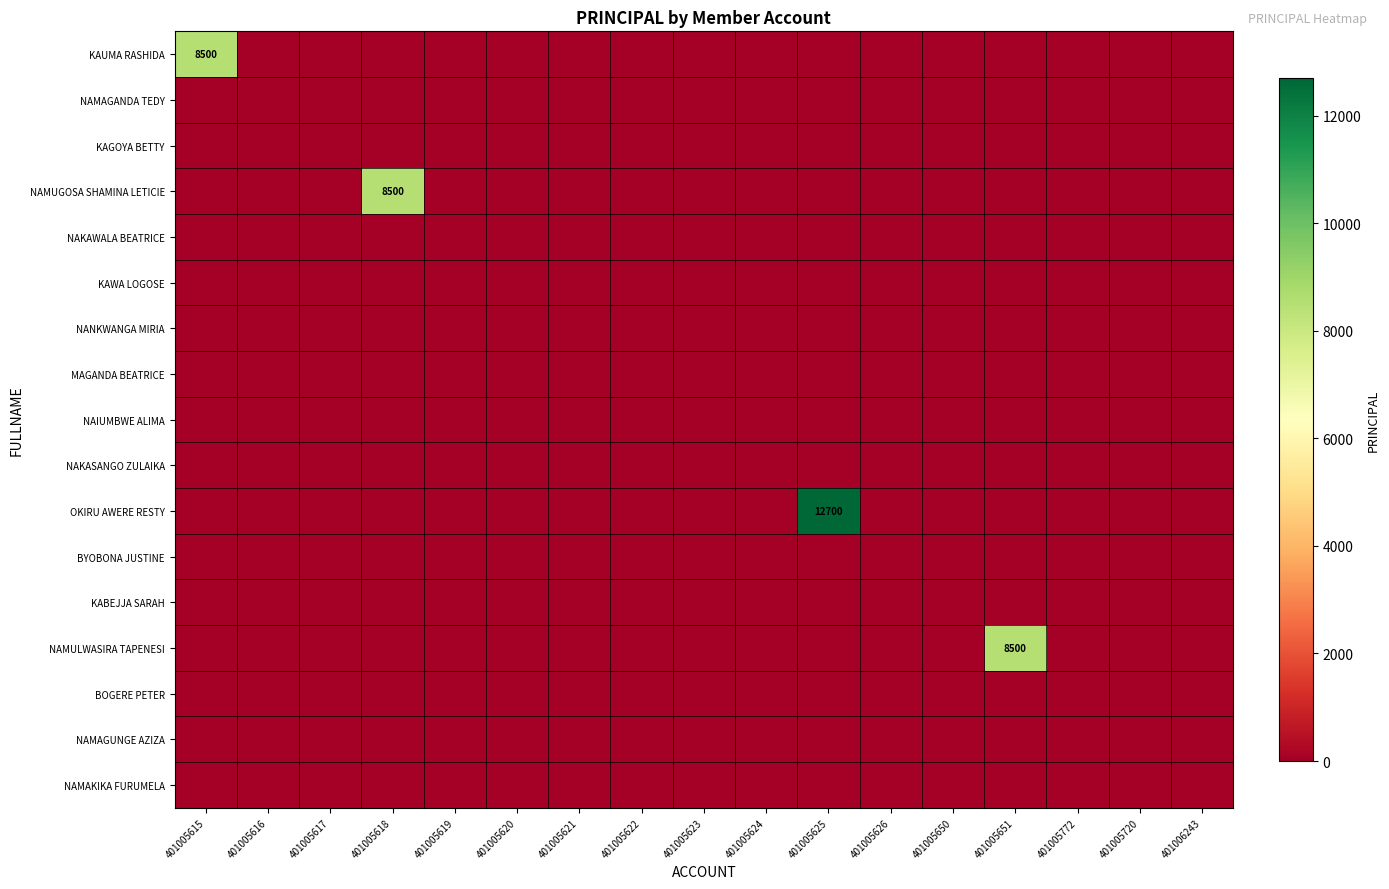

Which series changed the most between 401005622 and 401005625?

OKIRU AWERE RESTY